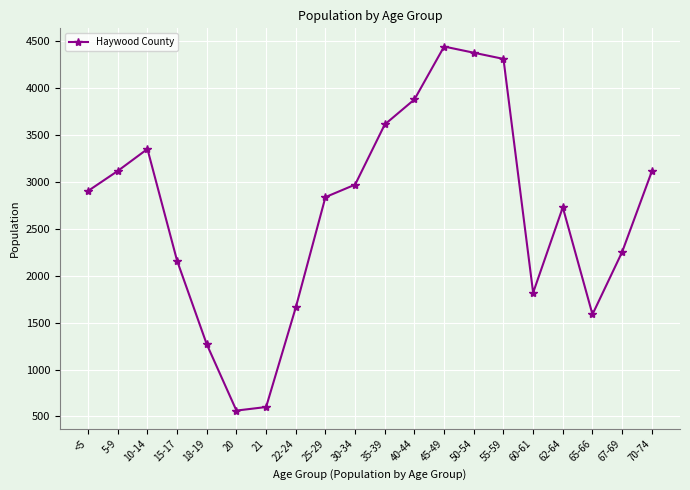

The value at 30-34 is 1220. True or false?

False